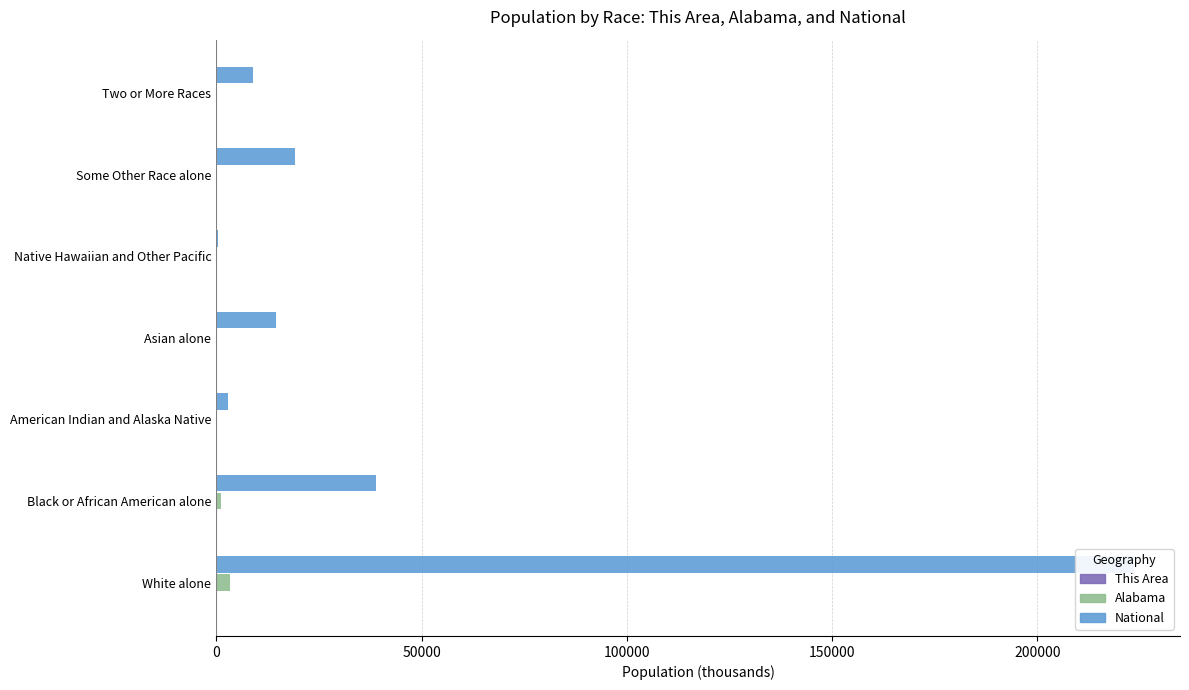

What is the difference between the maximum and second lowest values in the National series?

220621.0